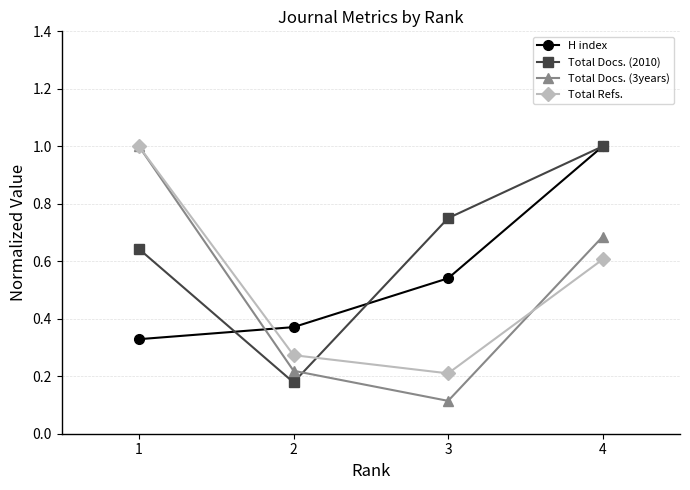

What is the sum of all Total Refs. values?

2.1